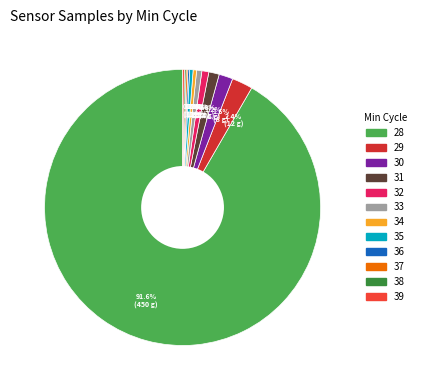

Combined, what portion of the pie is 28 and 32?

92.3%